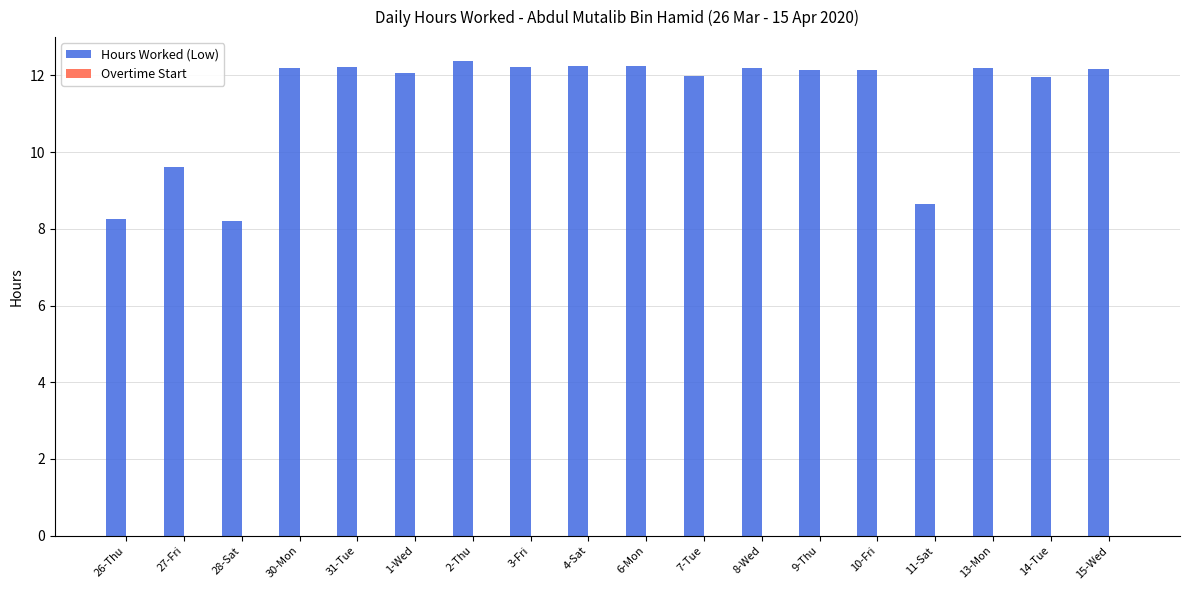

What is the smallest value displayed?

8.2